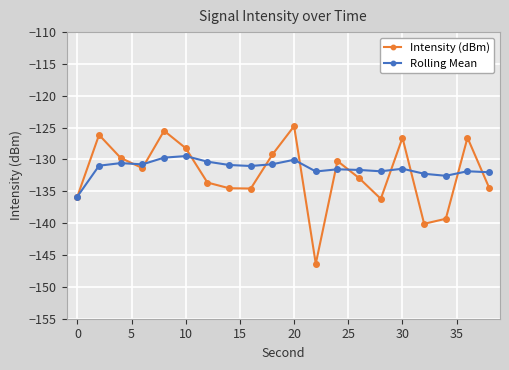

True or false: Intensity (dBm) has more than 0 interior local peaks.

True